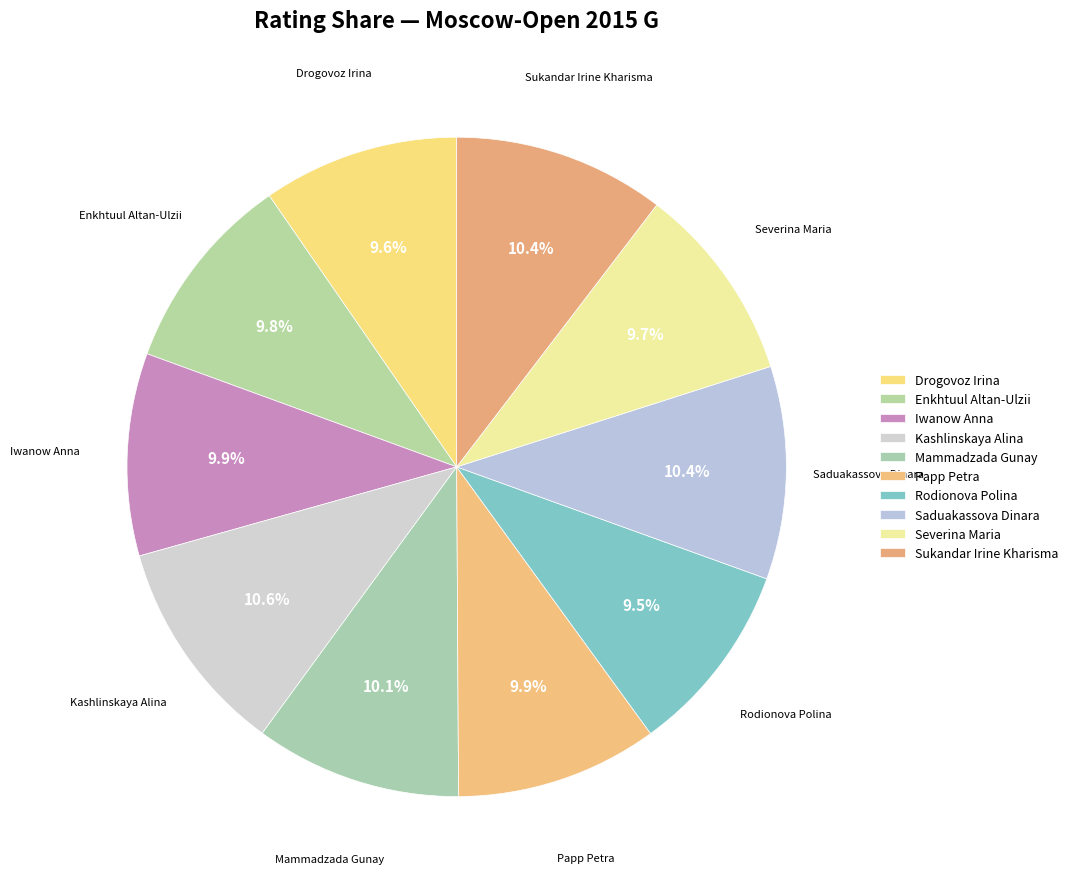

The Saduakassova Dinara slice represents 1% of the pie. True or false?

False